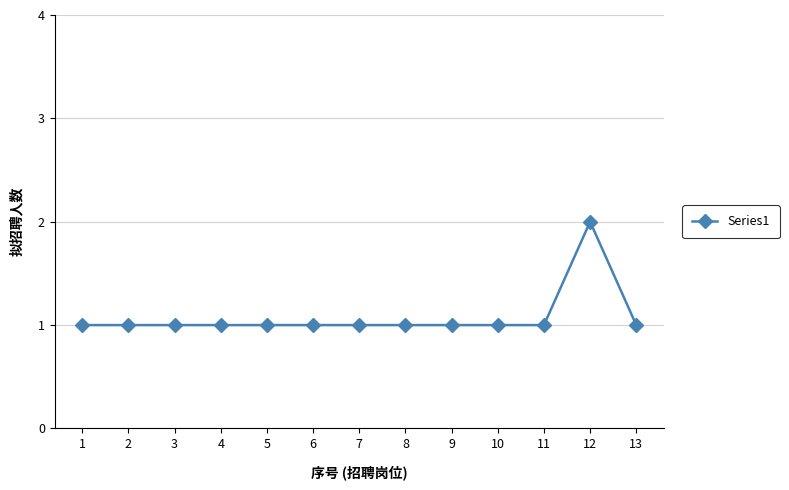

True or false: there are more than 0 points higher than both neighbors.

True